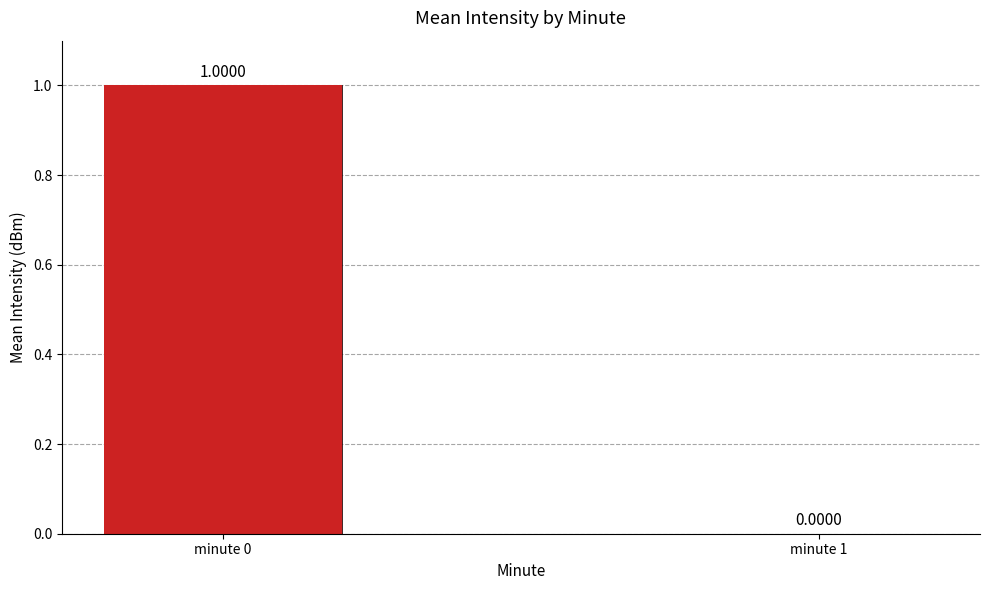

The value at minute 1 is 0. True or false?

False